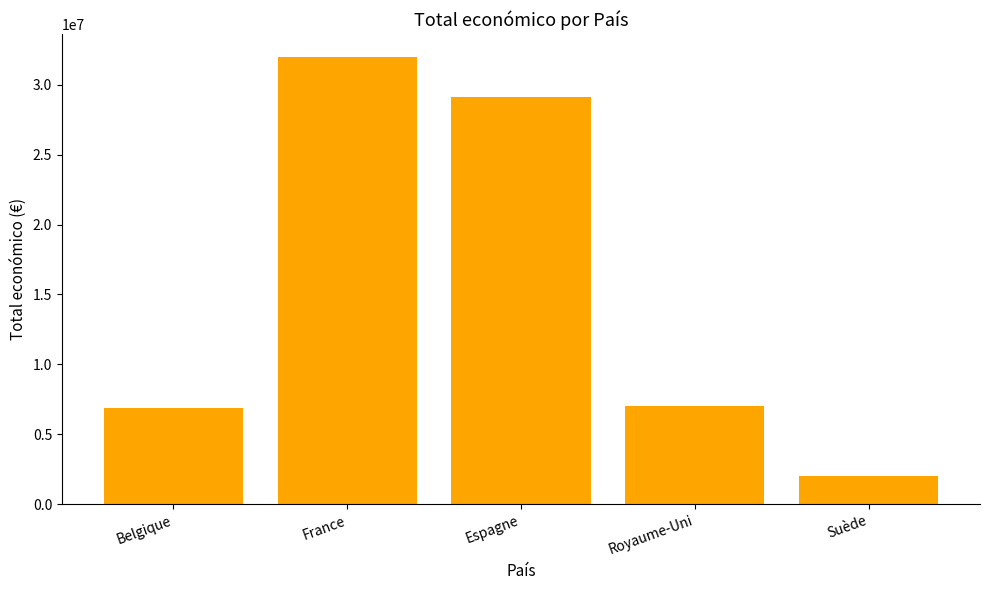

Between Royaume-Uni and France, which is larger?

France